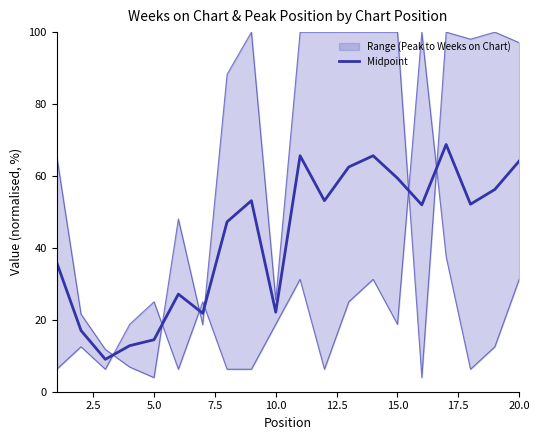

What is the average value?

43.0